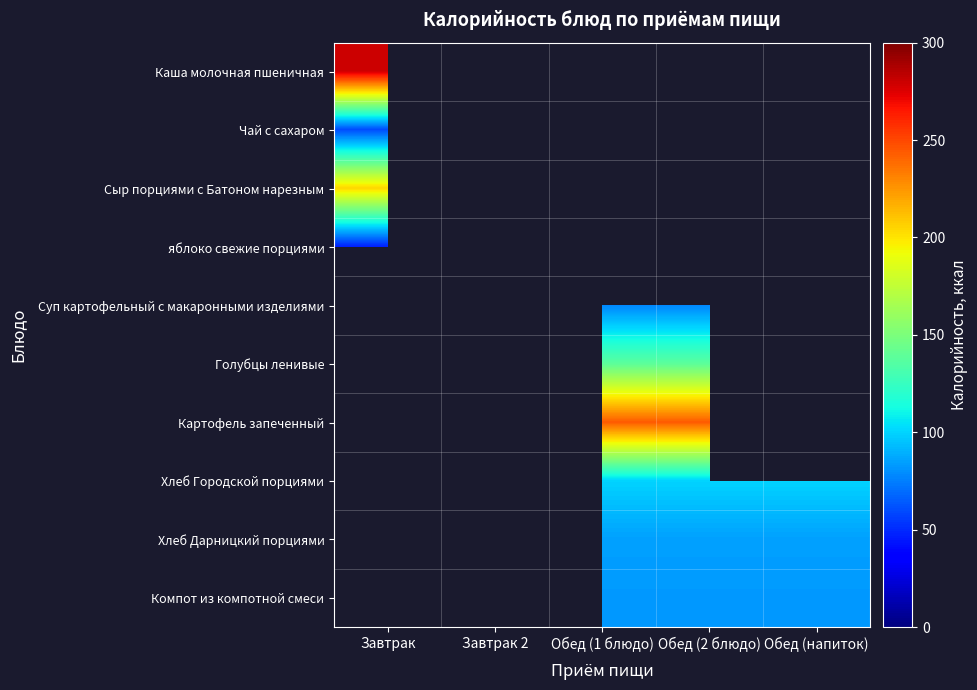

At how many categories does at least one series exceed 199?

3